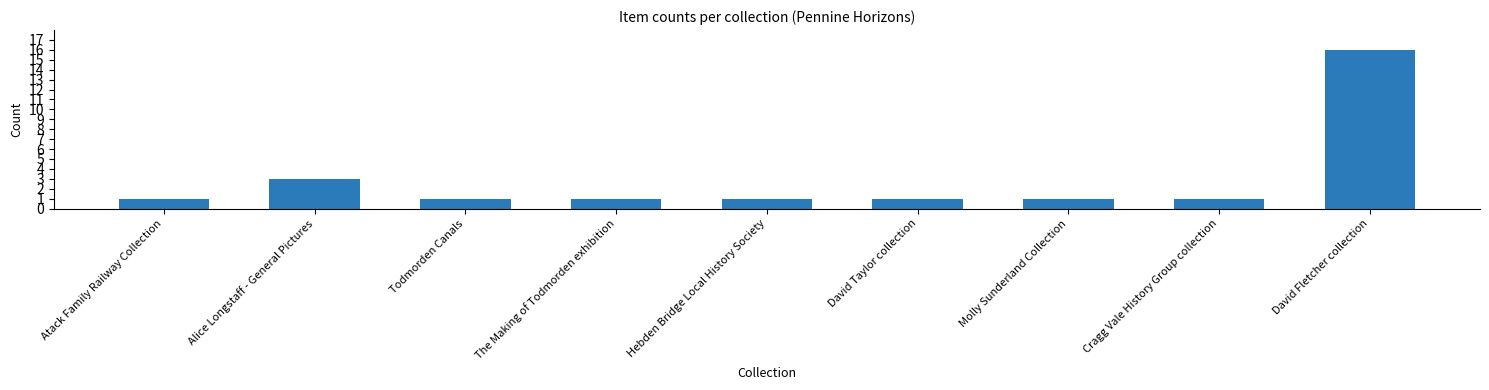

Reading right to left, transcribe all the data shown in this chart.

16	1	1	1	1	1	1	3	1